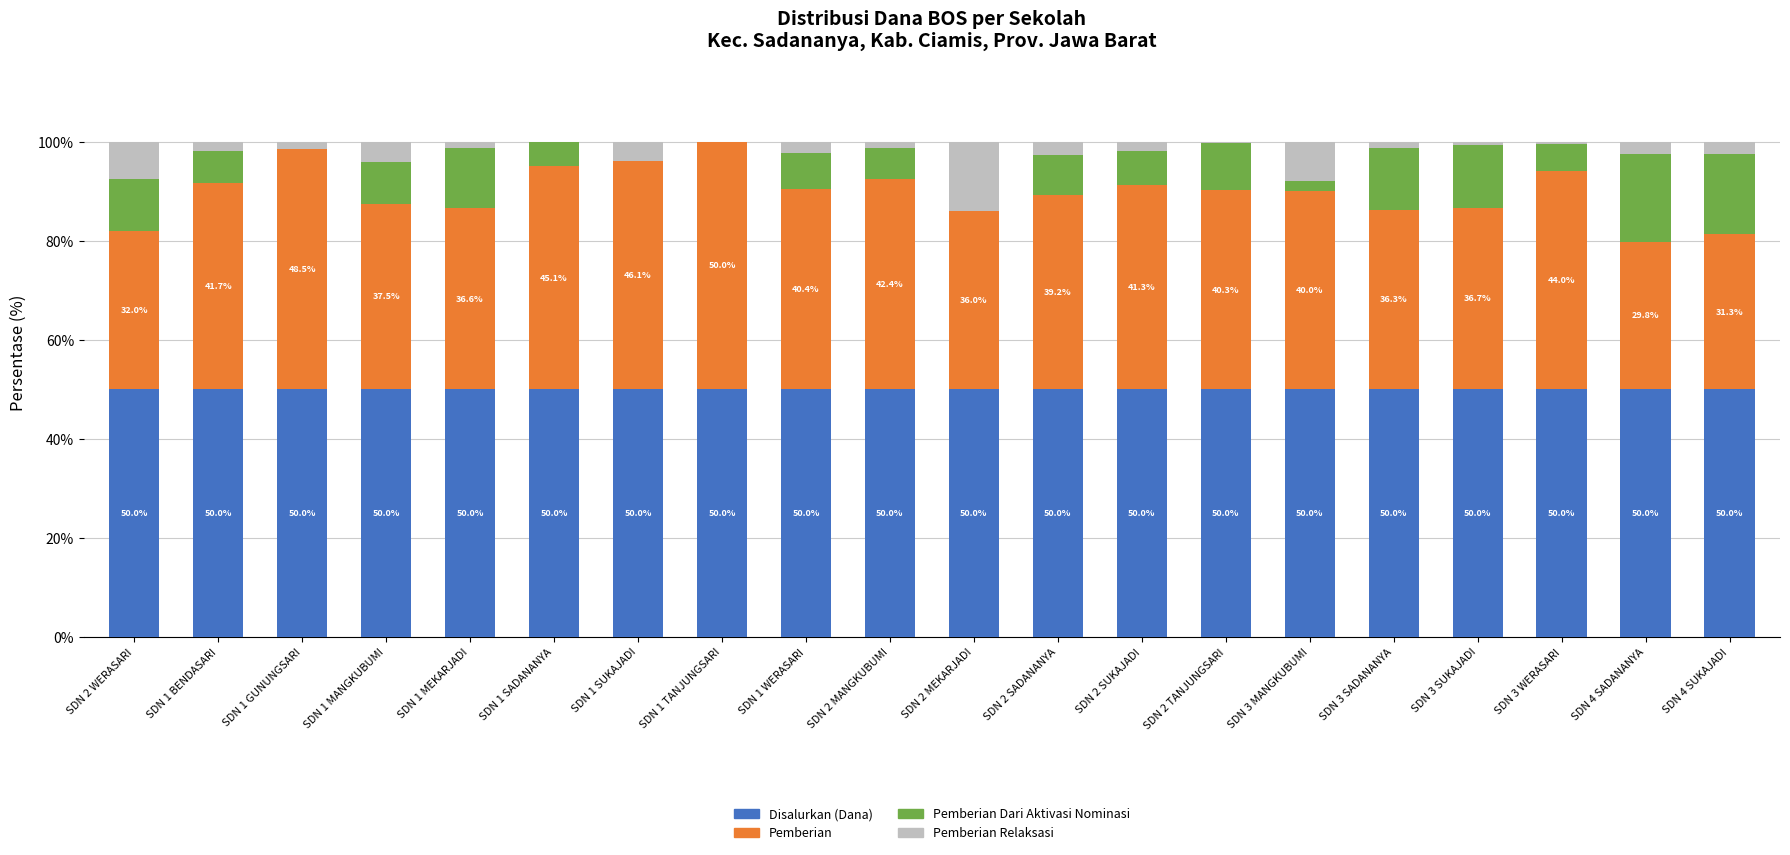

Is it true that Disalurkan (Dana) equals 22.3 at SDN 4 SUKAJADI?

False